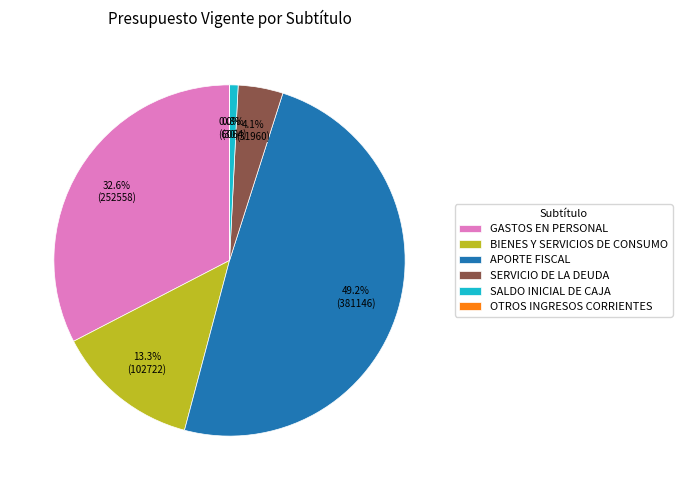

To the nearest percent, what percentage of the pie is SALDO INICIAL DE CAJA?

1%